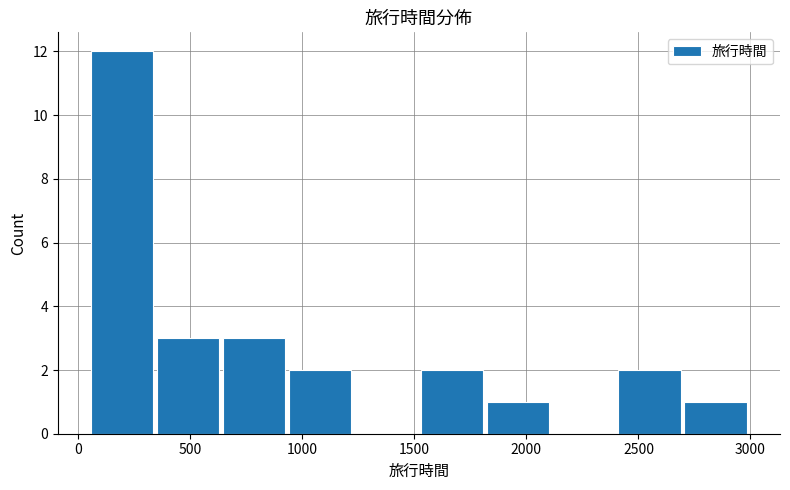

Reading left to right, transcribe this chart: for each bar, give the range it covers on the x-axis and its height. Neither the bar edges nor the heights are printed on the chart, so give them approximately, as read against the axes.

50 to 350: 12
350 to 650: 3
650 to 950: 3
950 to 1250: 2
1250 to 1550: 0
1550 to 1800: 2
1800 to 2100: 1
2100 to 2400: 0
2400 to 2700: 2
2700 to 3000: 1